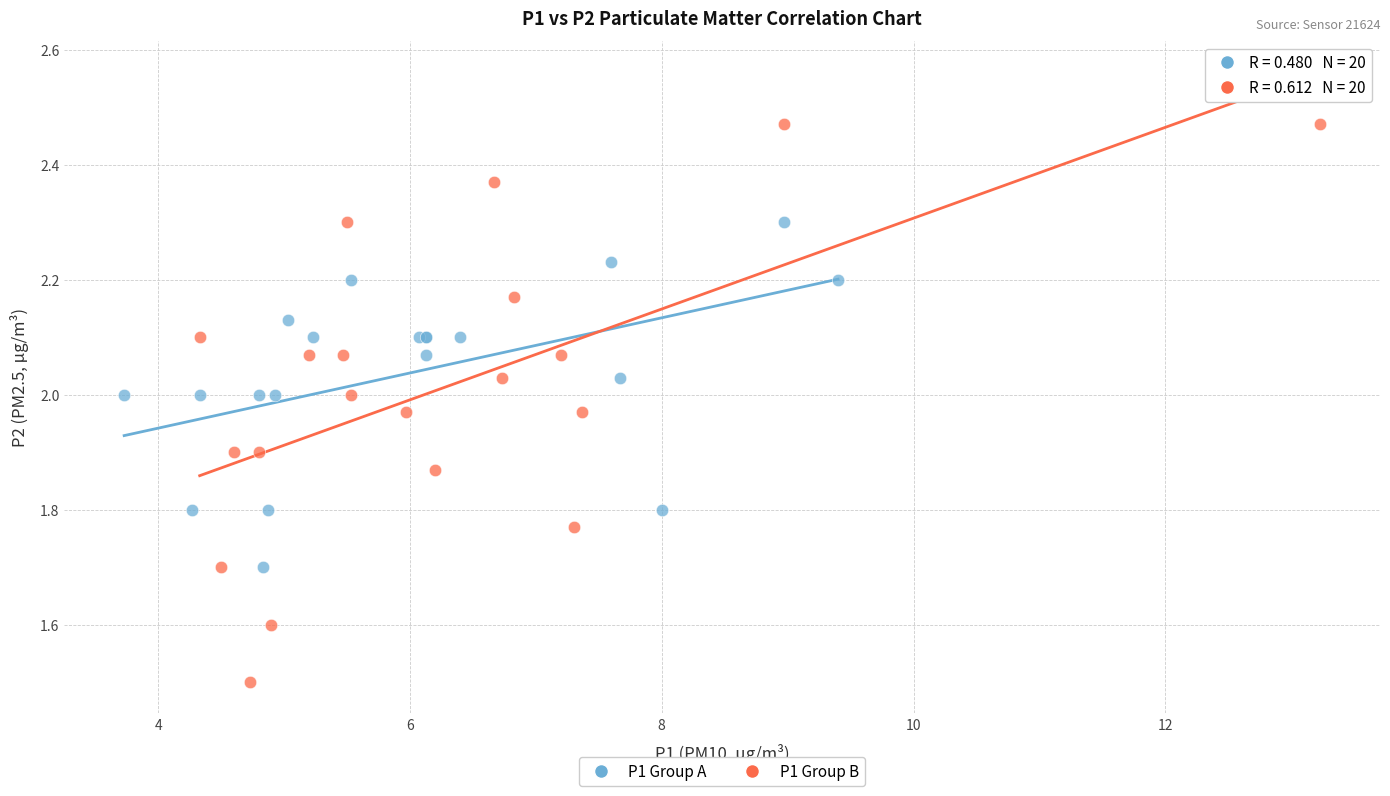

Which series has the widest spread of Y values?

P1 Group B